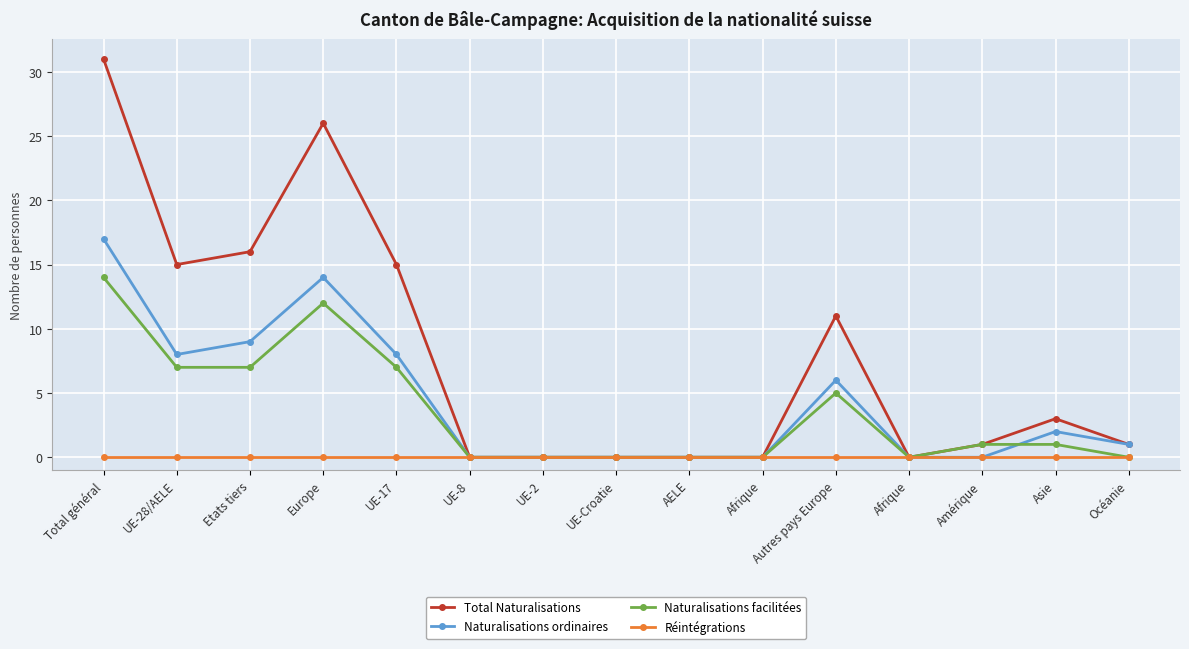

Is the value of Total Naturalisations at Amérique greater than the value of Naturalisations ordinaires at Océanie?

No